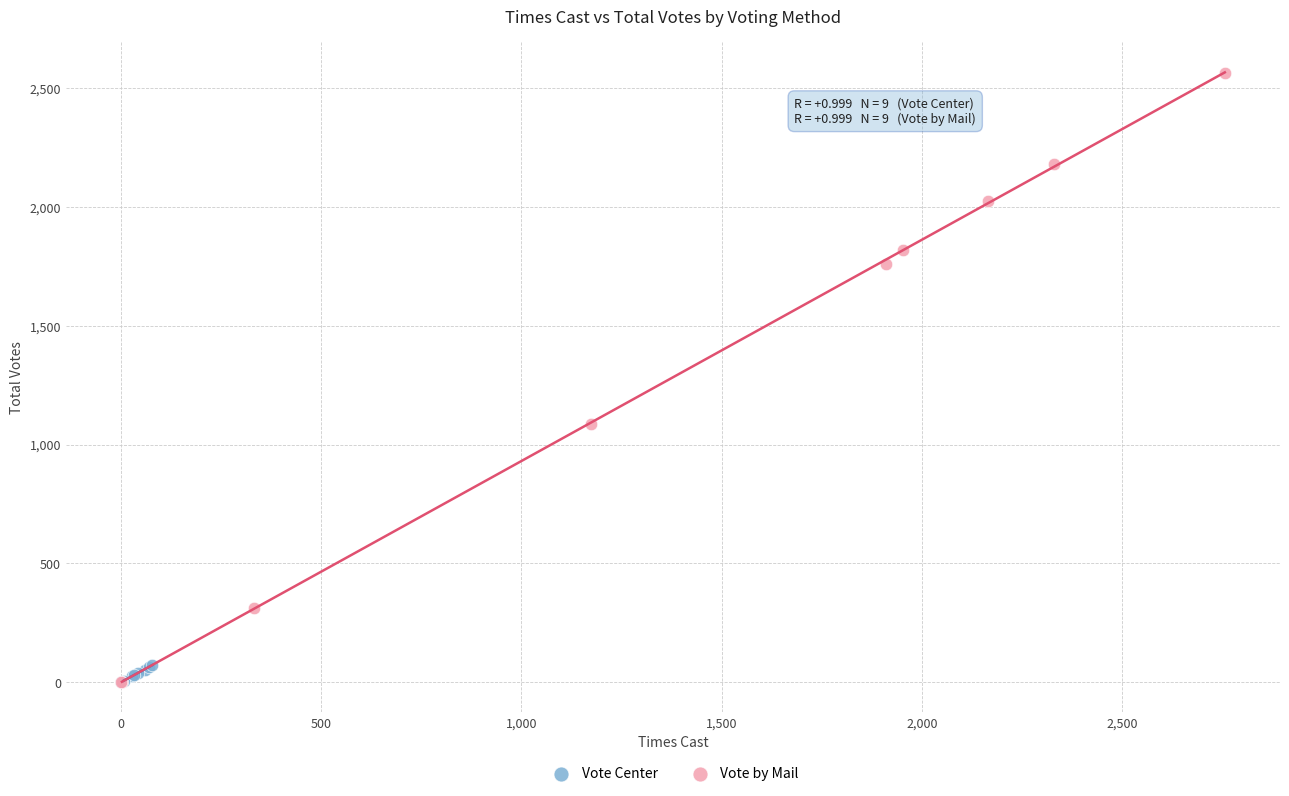

Which series contains the highest Y value?

Vote by Mail